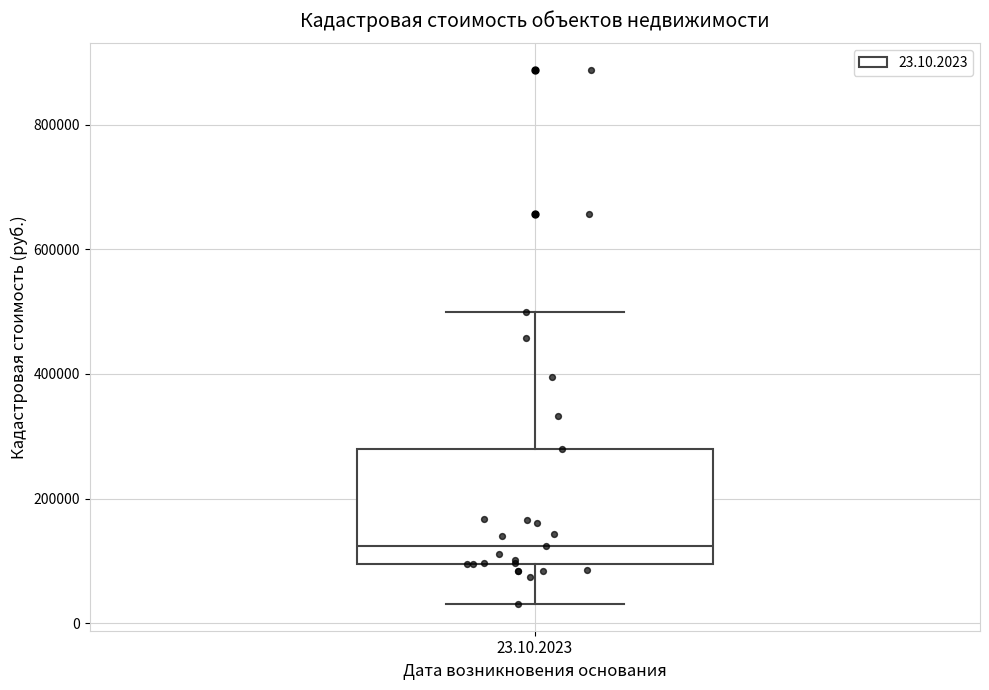

Where is the lower edge of the box for 23.10.2023 on the y-axis? The values are not printed on the chart, so give them approximately, as read against the axis.

100000